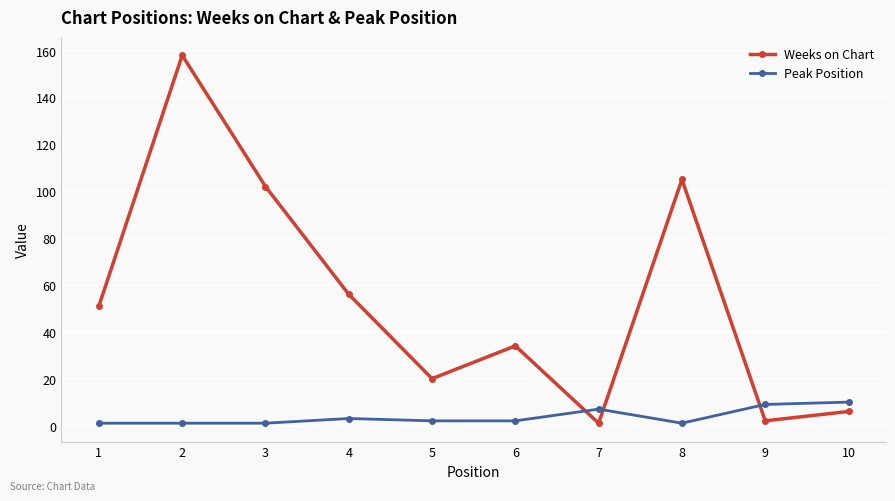

Which series changed the most between 6 and 8?

Weeks on Chart